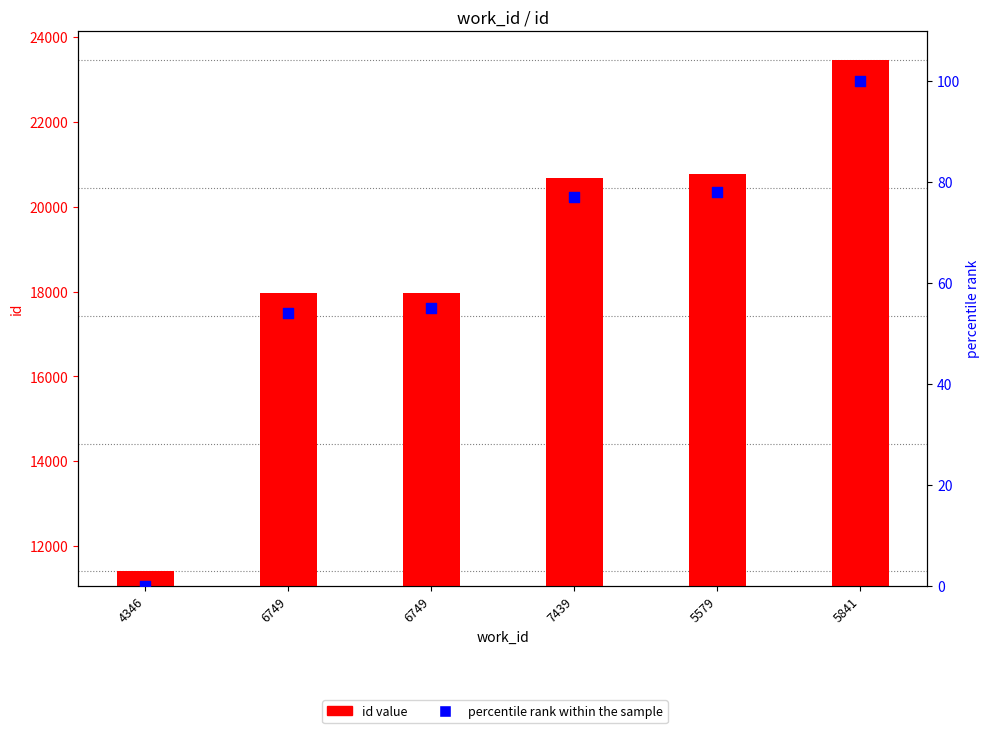

Which series reaches the minimum Y coordinate?

percentile rank within the sample